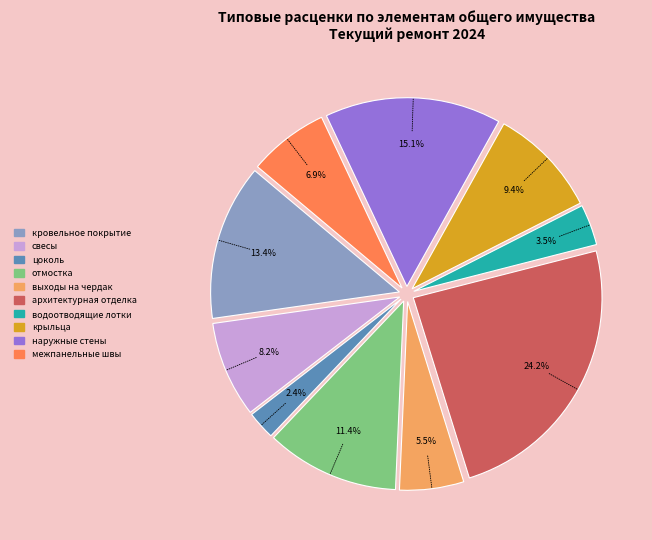

Which slice is the largest?

архитектурная отделка